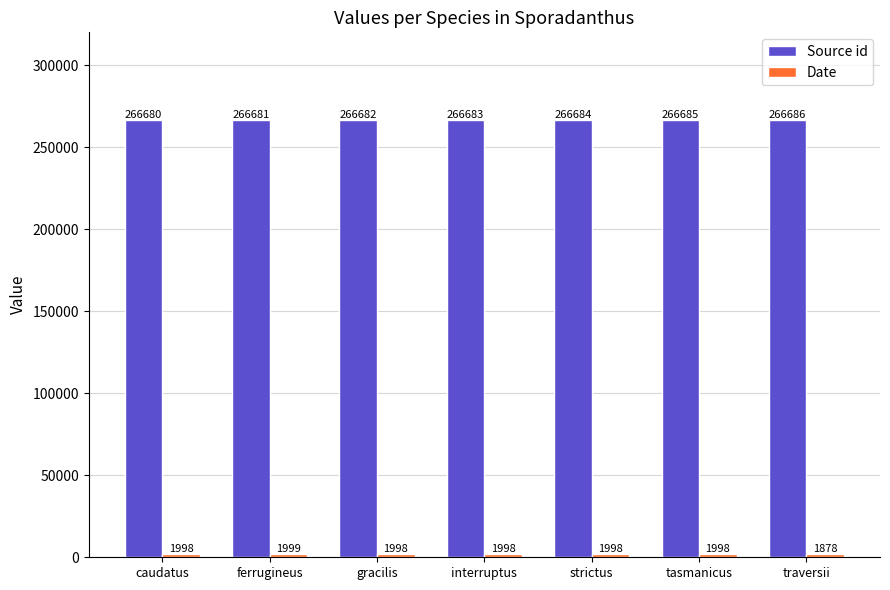

What is the difference between the highest and lowest values at traversii?

264808